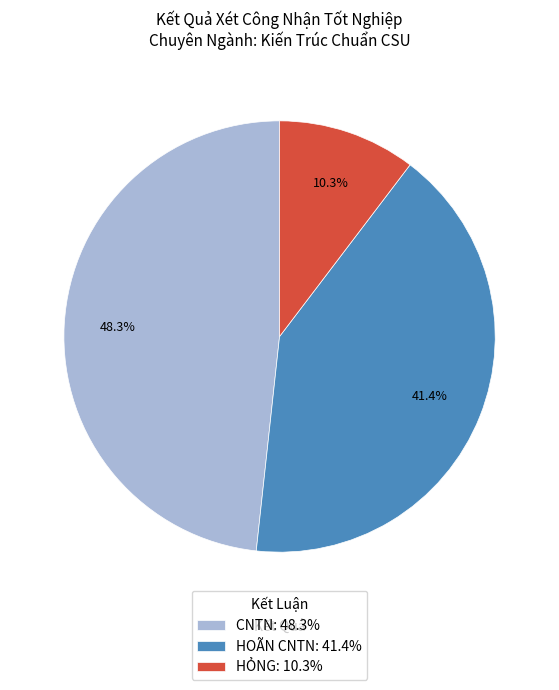

Is there a majority slice in this chart?

No